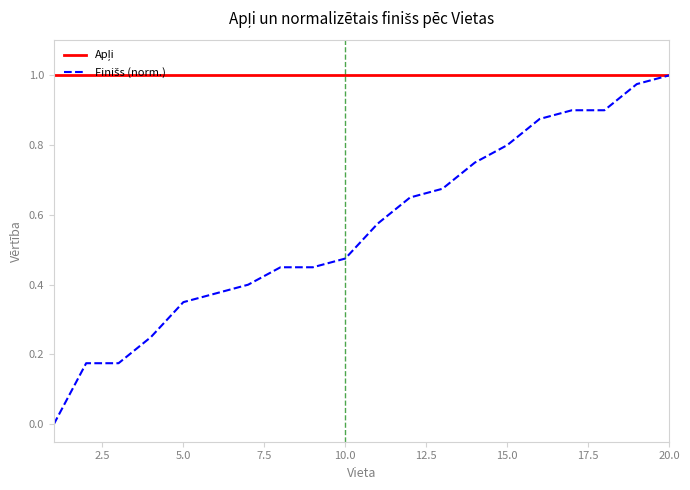

What is the sum of all Apļi values?

20.0